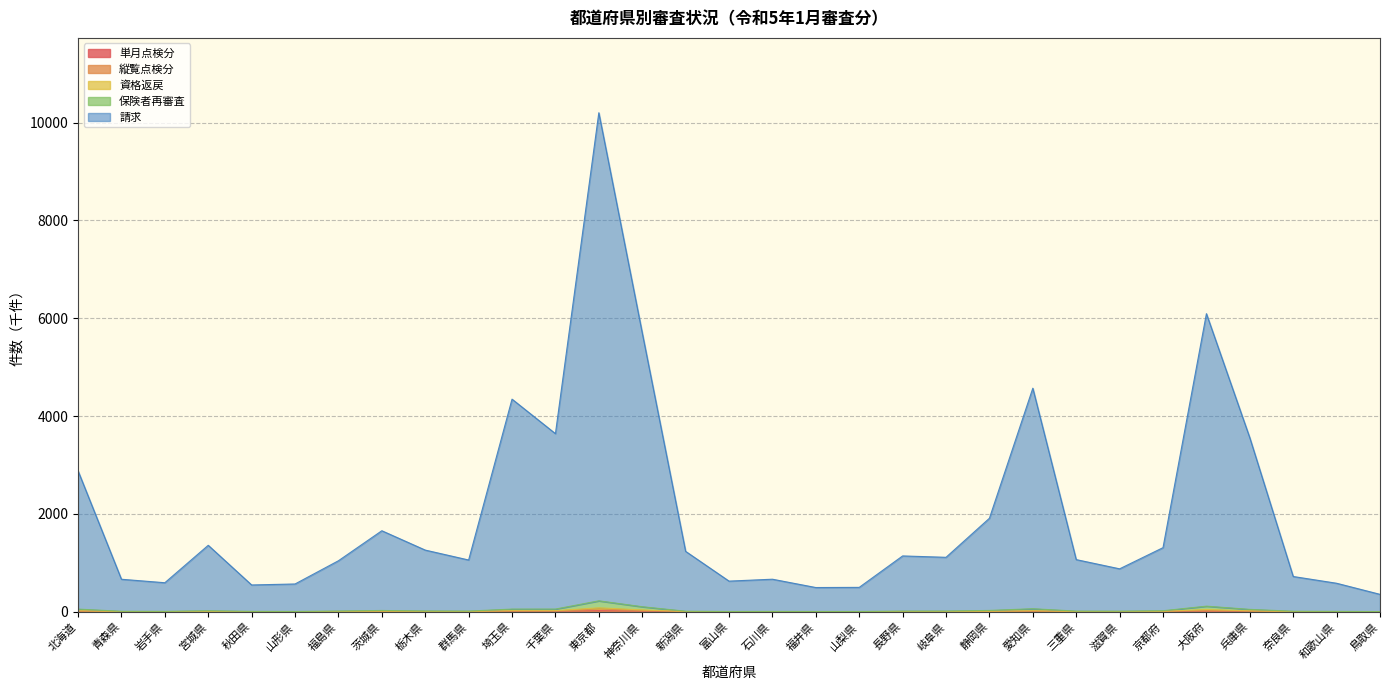

At which category is the sum across all series the highest?

東京都